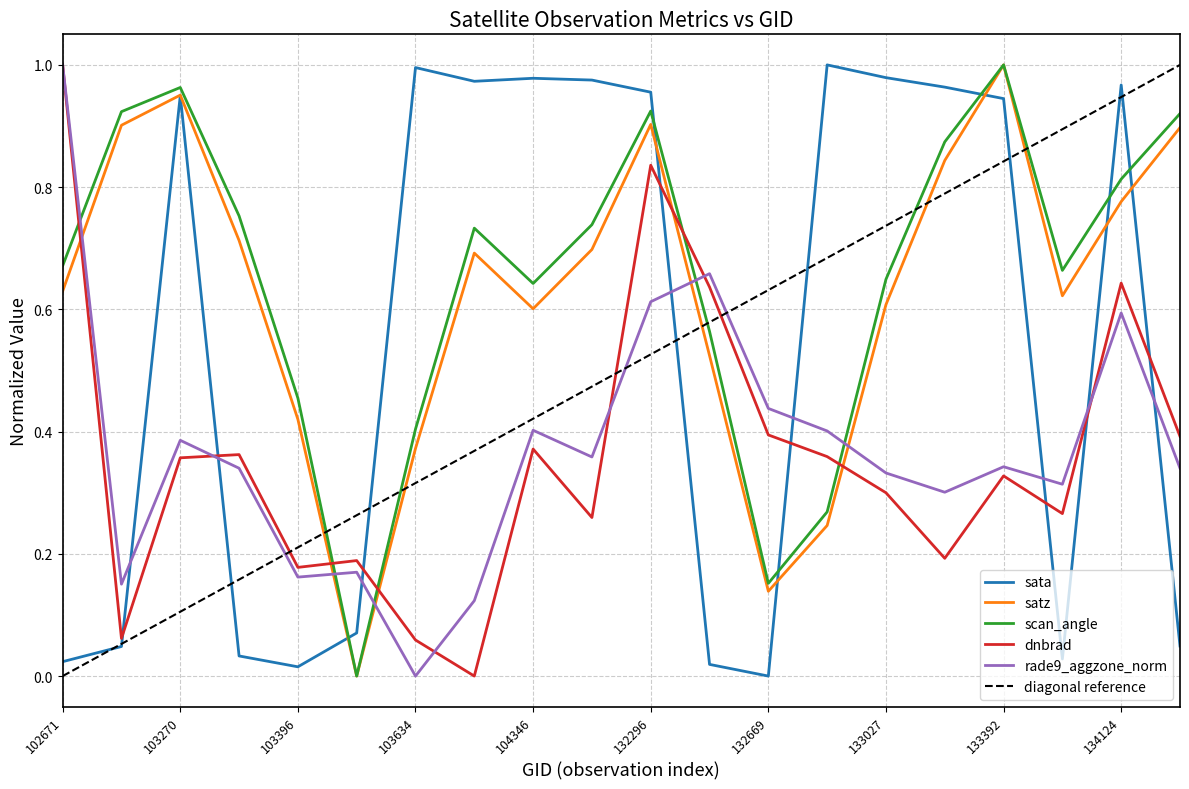

Is the value of sata at 133392 greater than the value of scan_angle at 134124?

Yes